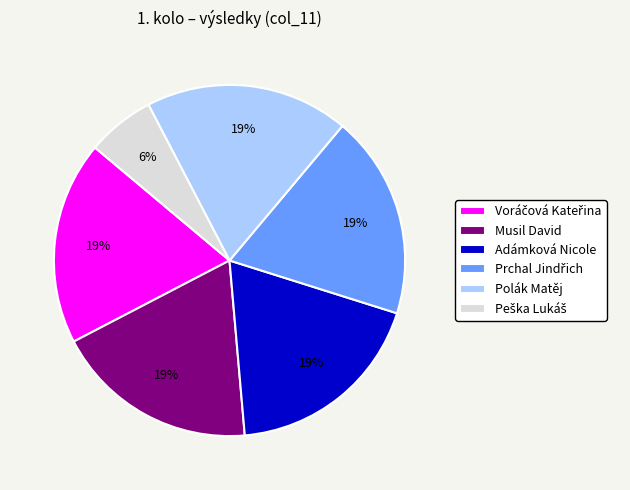

To the nearest percent, what is the average slice percentage?

17%